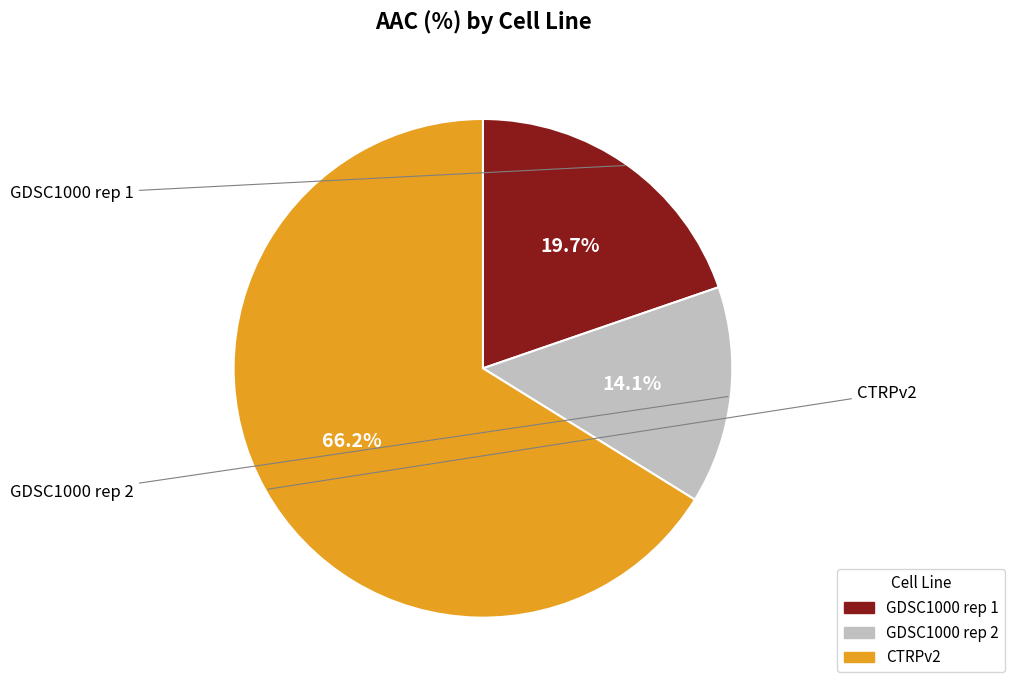

How much of the chart is everything except GDSC1000 rep 1?

80.3%